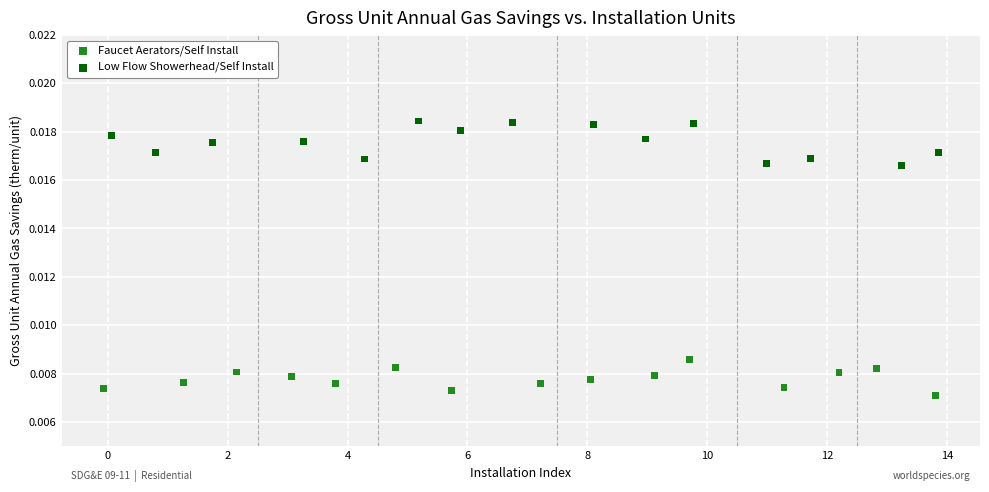

What are all the series names shown in the legend?

Faucet Aerators/Self Install, Low Flow Showerhead/Self Install